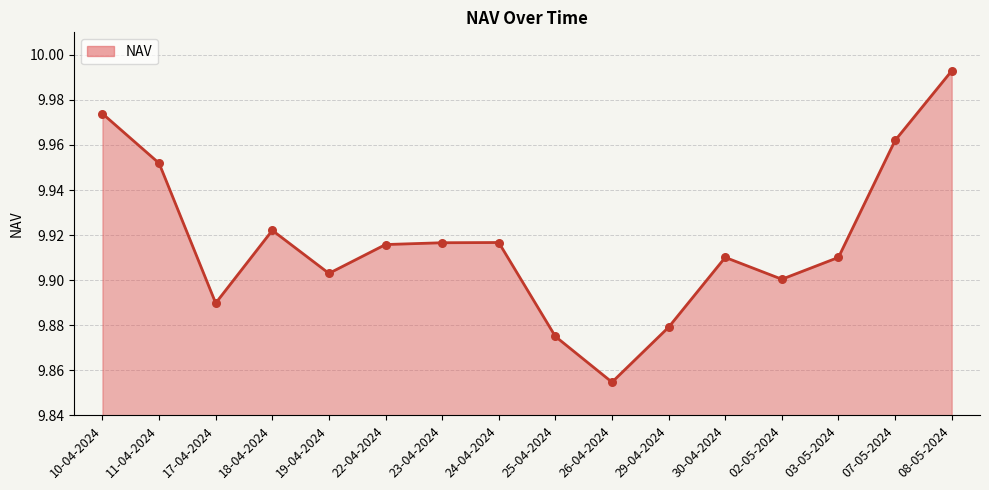

Which has a higher value, 18-04-2024 or 30-04-2024?

18-04-2024